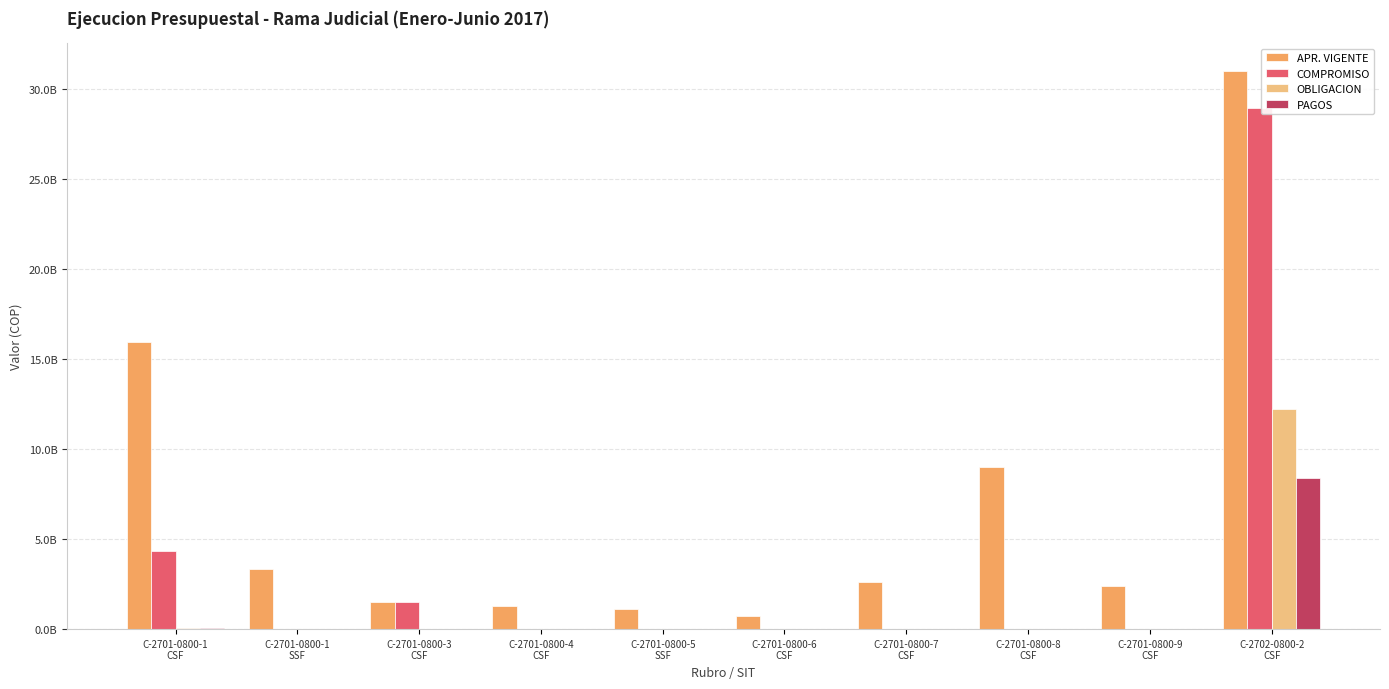

The PAGOS series shows 0 at C-2701-0800-5
SSF. True or false?

True